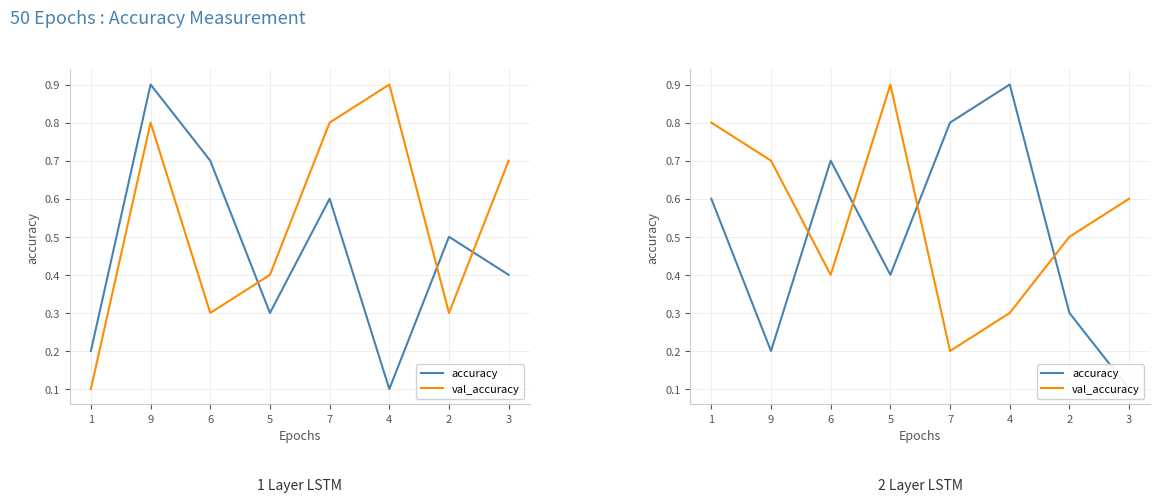

Reading left to right, extract all data points from this chart.

accuracy: 1=0.6	9=0.2	6=0.7	5=0.4	7=0.8	4=0.9	2=0.3	3=0.1
val_accuracy: 1=0.8	9=0.7	6=0.4	5=0.9	7=0.2	4=0.3	2=0.5	3=0.6